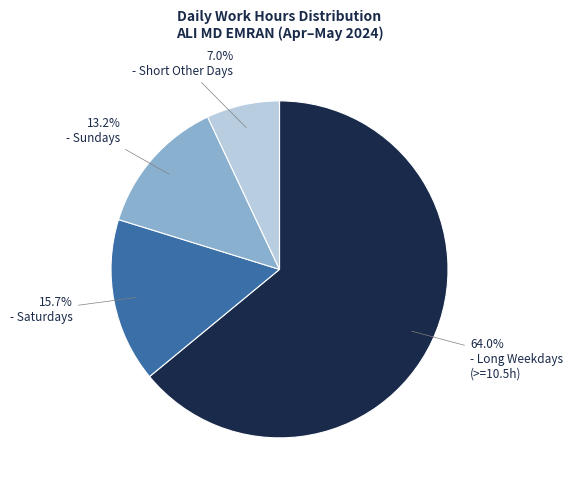

Is there any slice that represents more than half of the pie?

Yes